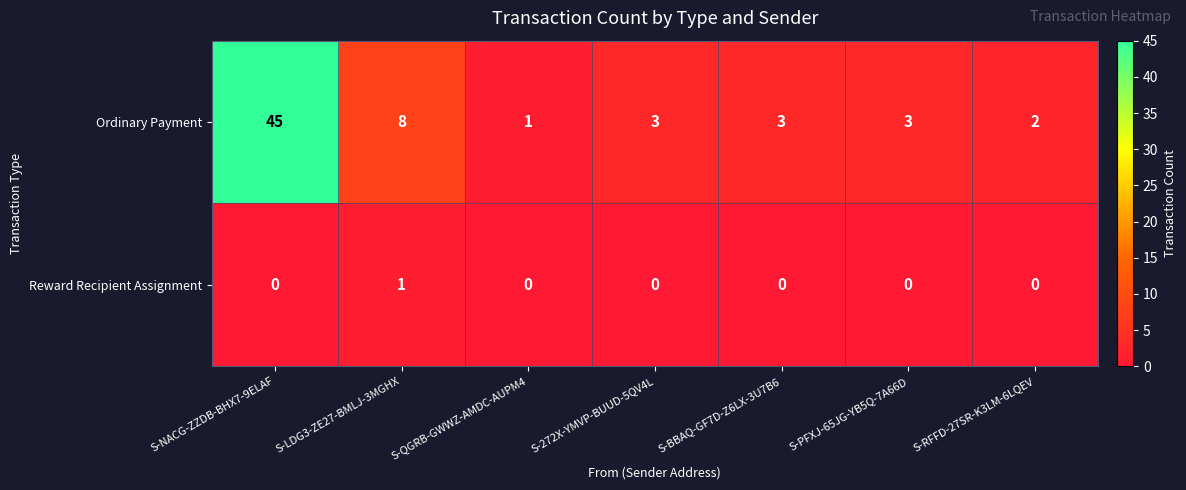

Which series changed the most between S-PFXJ-65JG-YB5Q-7A66D and S-RFFD-27SR-K3LM-6LQEV?

Ordinary Payment